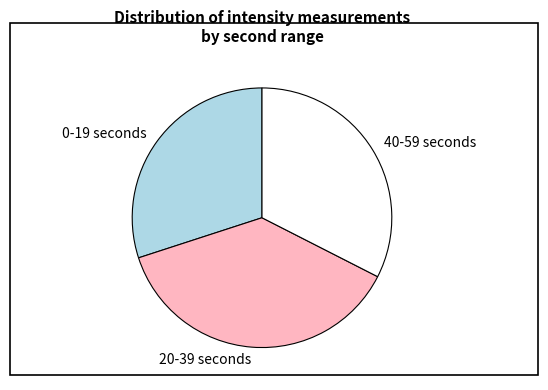

Between 20-39 seconds and 0-19 seconds, which is larger?

20-39 seconds